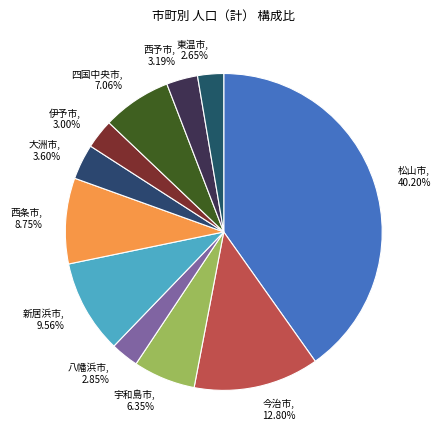

What is the total percentage of 八幡浜市 and 伊予市?

5.8%